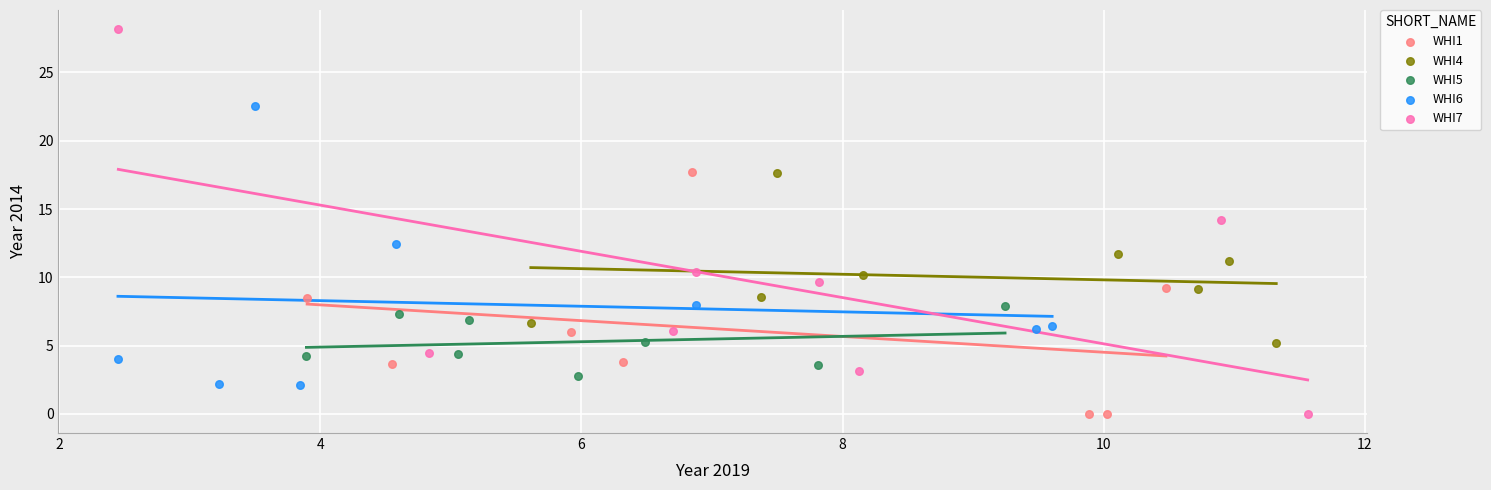

Which series contains the highest Y value?

WHI7